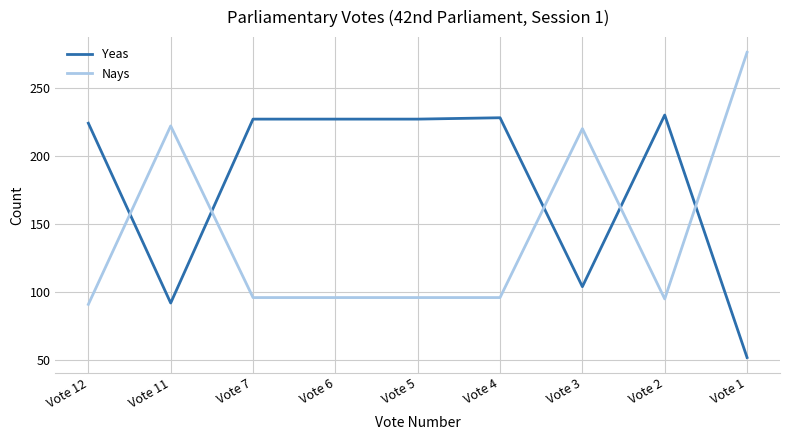

Where is the first local maximum for Nays?

Vote 11